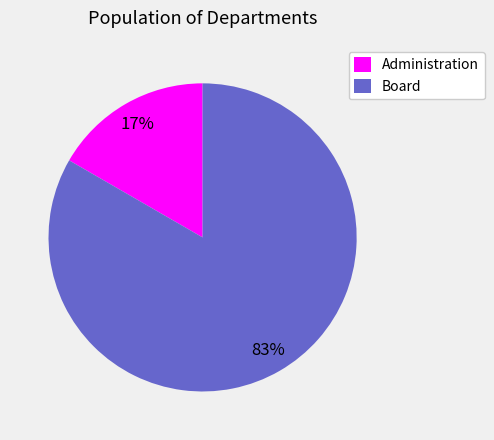

Rank the categories by value from lowest to highest.

Administration, Board